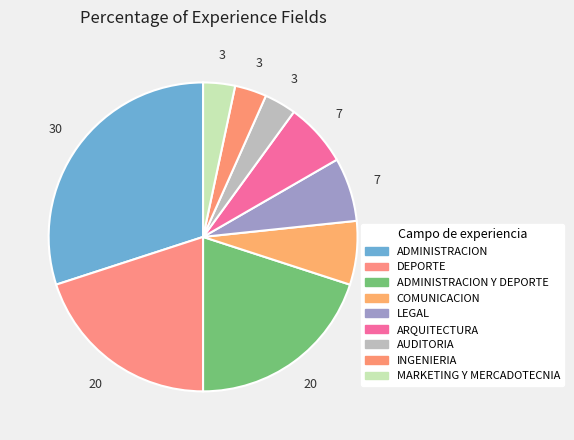

Which category has the biggest portion of the pie?

ADMINISTRACION